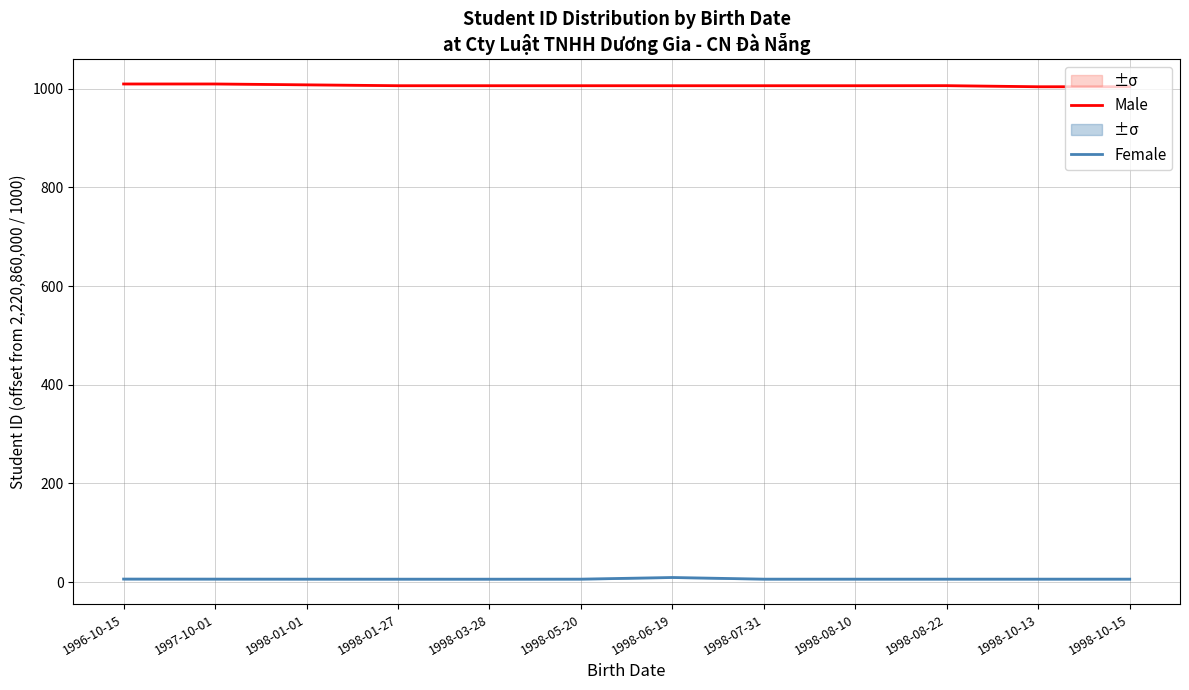

At 1998-10-15, list the series in order from smallest to largest.

Female, Male